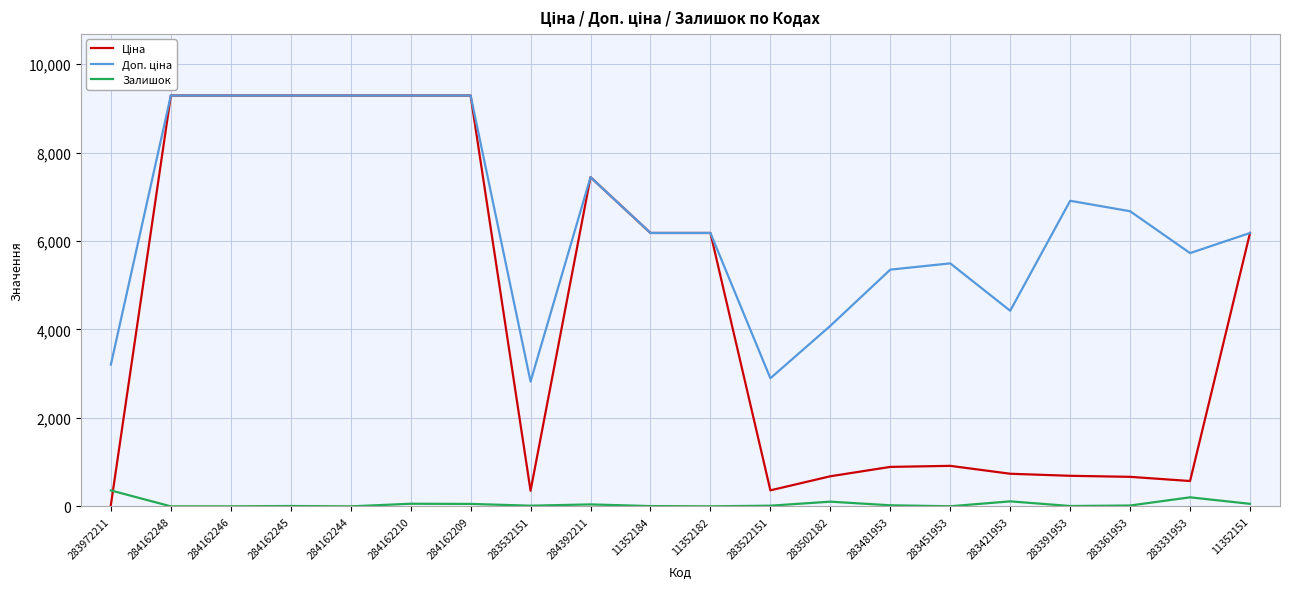

The value of Залишок at 284162246 is 0.0. True or false?

True